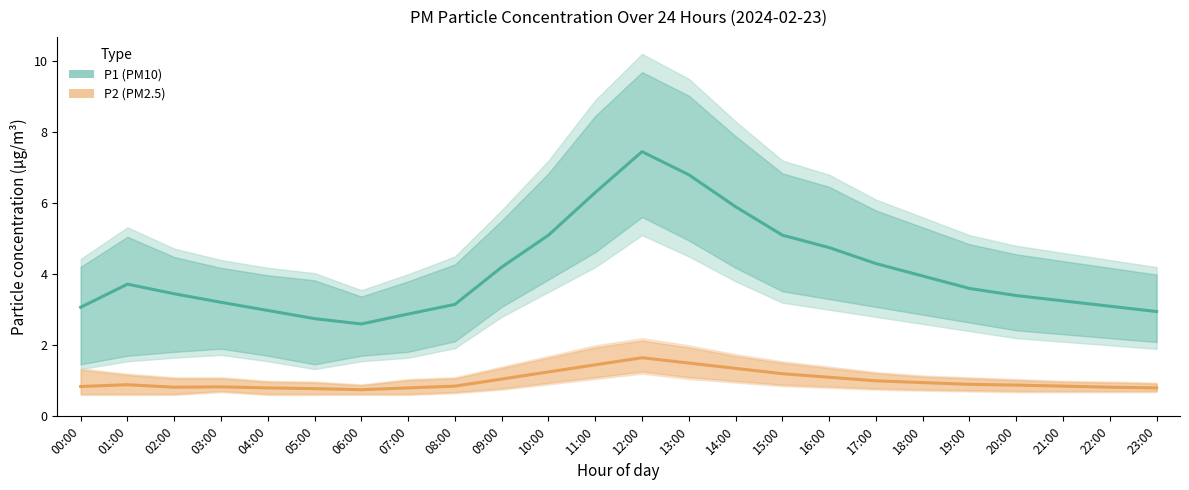

What value does the P1 (PM10) series have at 20:00?

3.4